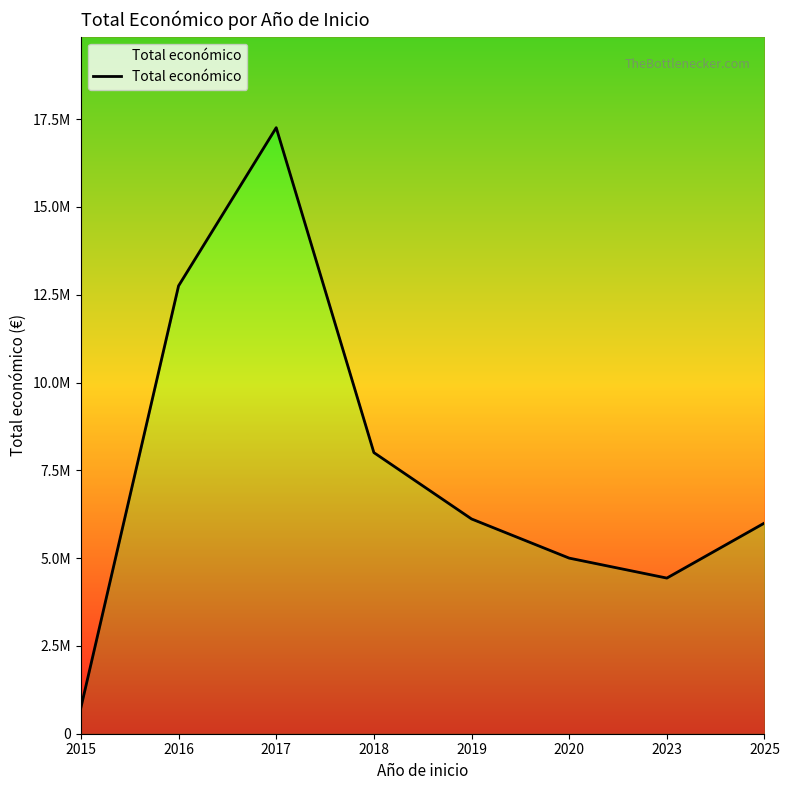

Reading left to right, what are all the values shown in this chart?

2015=743564	2016=12752761	2017=17256206	2018=8004709	2019=6115431	2020=4999972	2023=4431810	2025=6000000